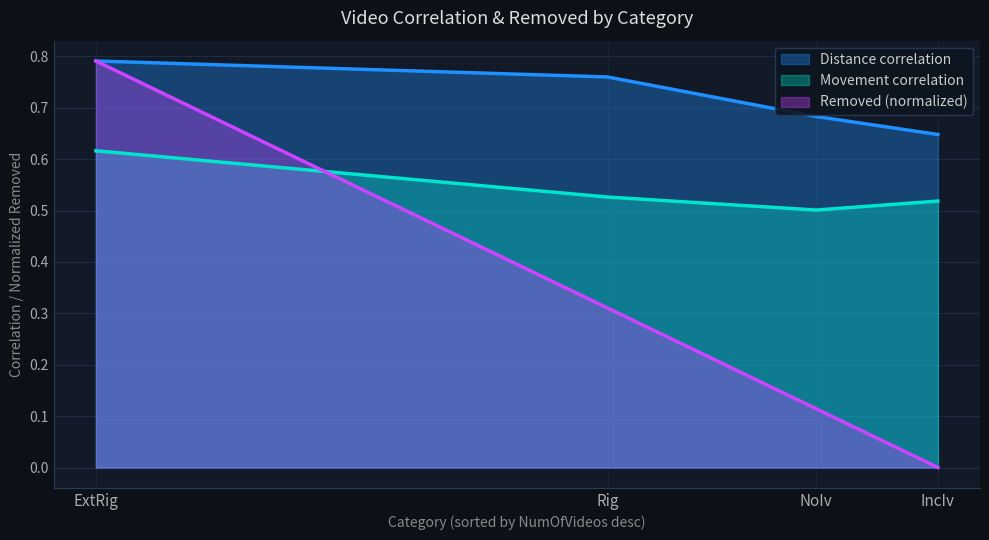

At which category does Movement correlation reach its first local valley?

NoIv